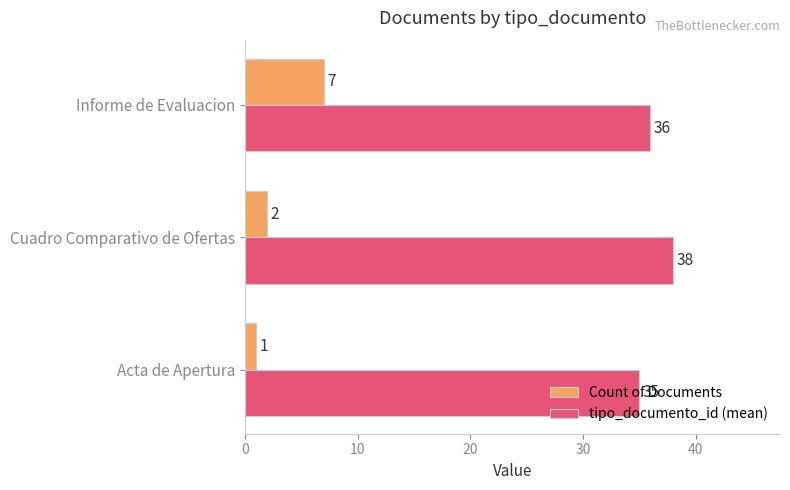

What is the sum of all Count of Documents values?

10